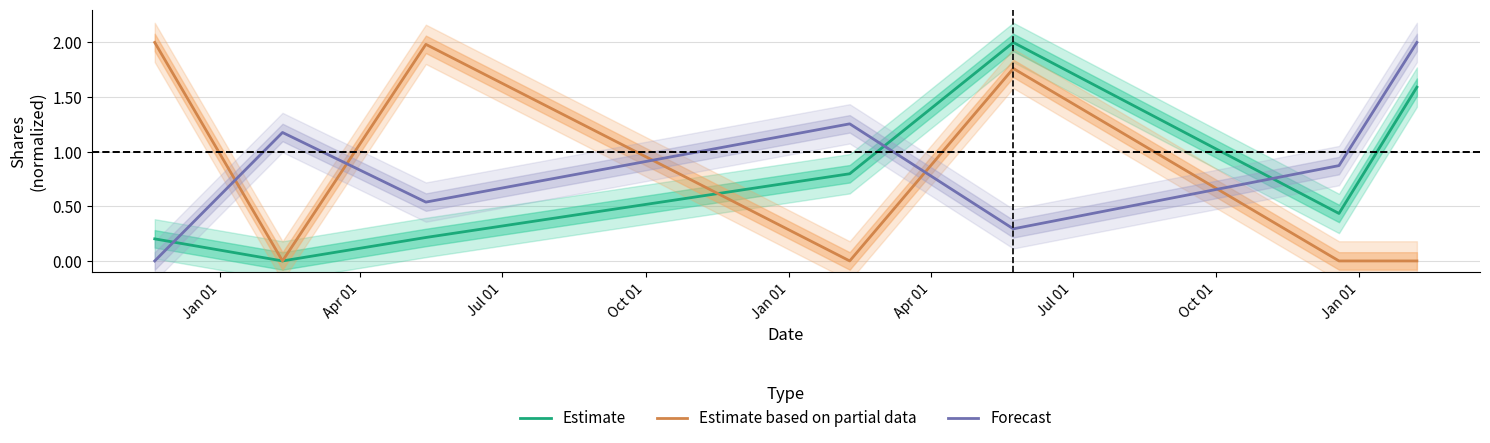

What are all the series names shown in the legend?

Estimate, Estimate based on partial data, Forecast